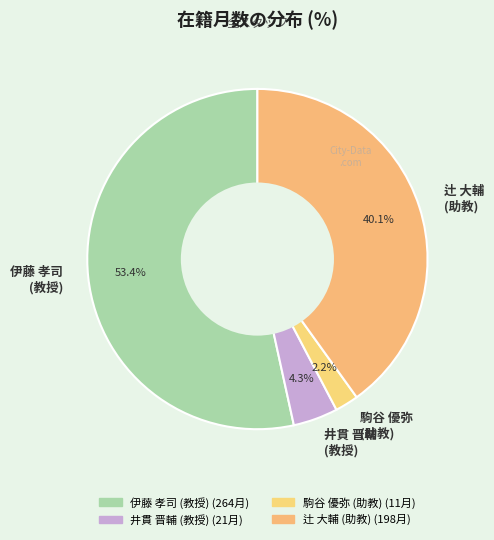

Rank the categories by value from lowest to highest.

駒谷 優弥 (助教), 井貫 晋輔 (教授), 辻 大輔 (助教), 伊藤 孝司 (教授)